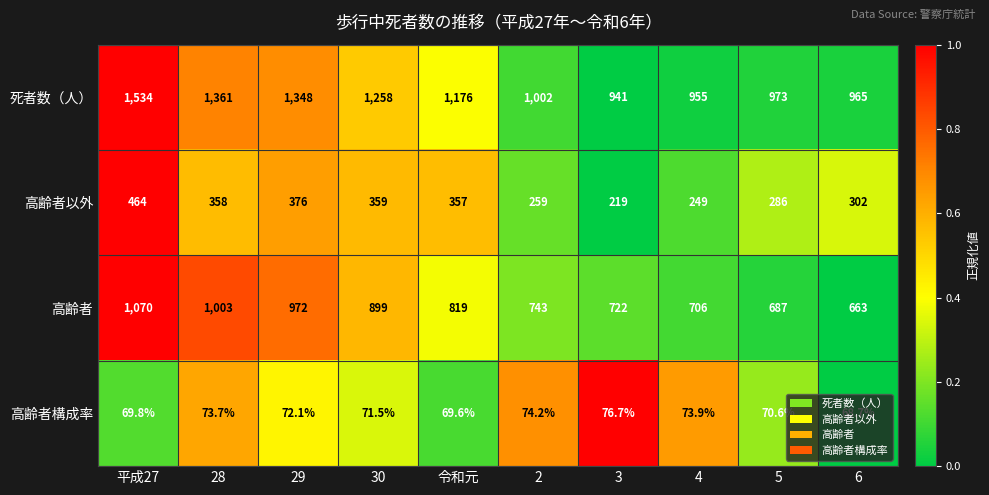

At which category is the sum across all series the highest?

平成27